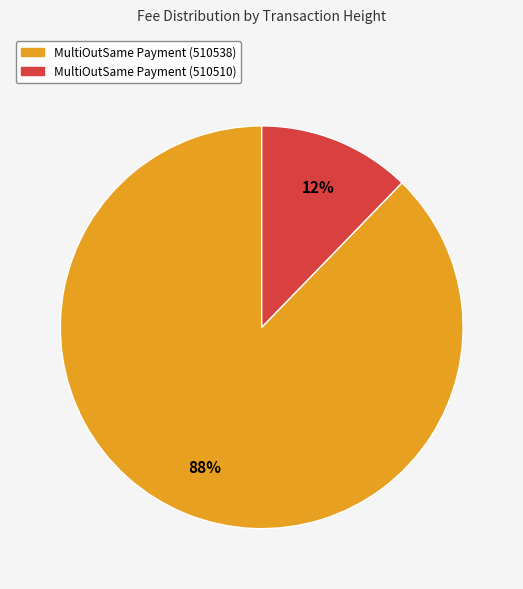

What is the smallest slice in the pie chart?

MultiOutSame Payment (510510)